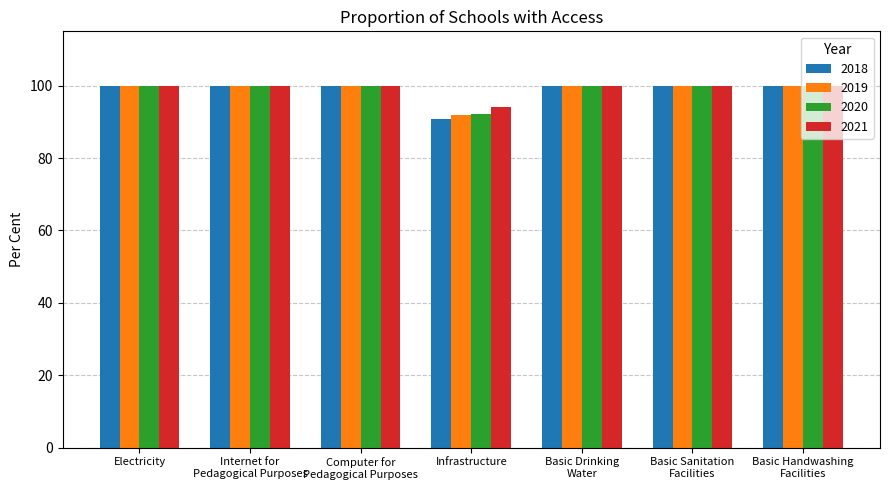

What position from the right is Electricity?

7